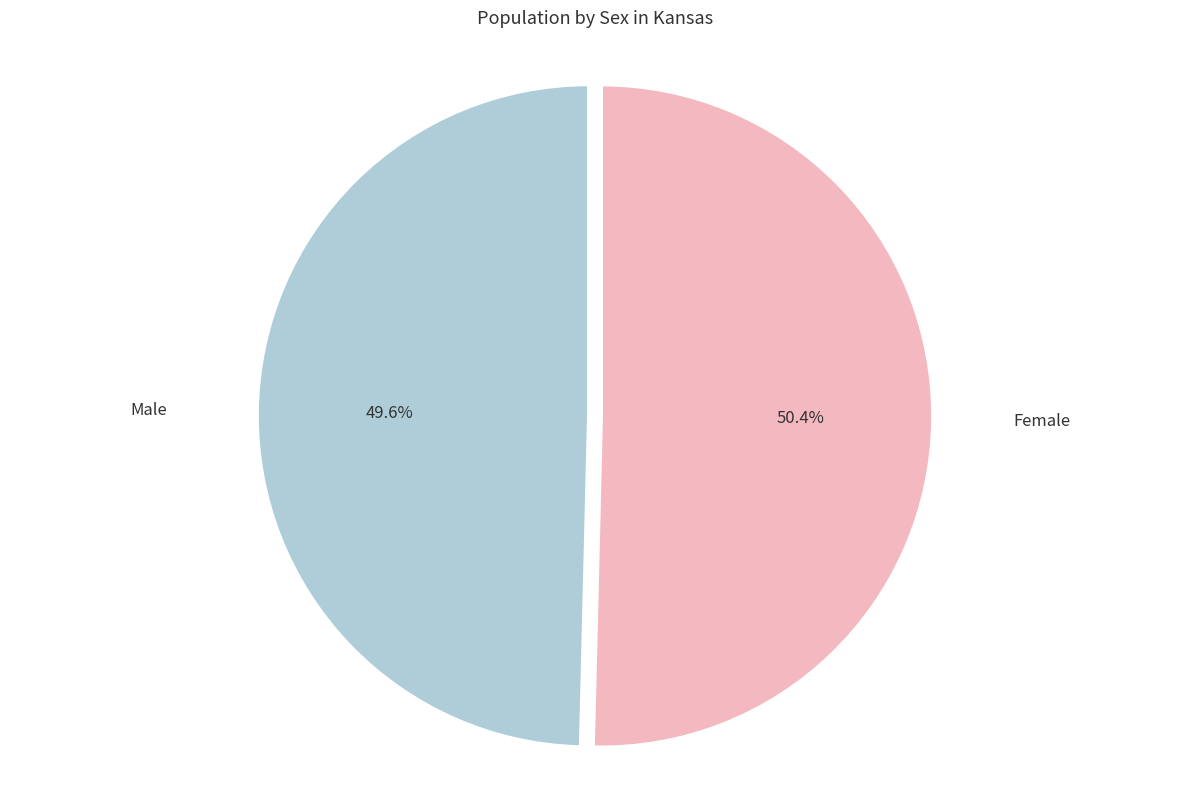

To the nearest percent, what is the difference between the Male and Female slice percentages?

1%